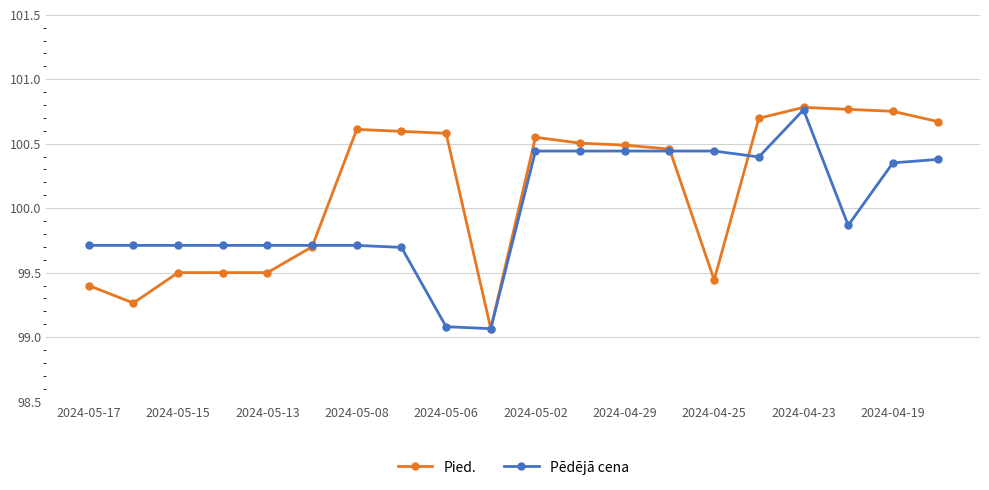

True or false: Pēdējā cena has more than 0 interior local peaks.

True